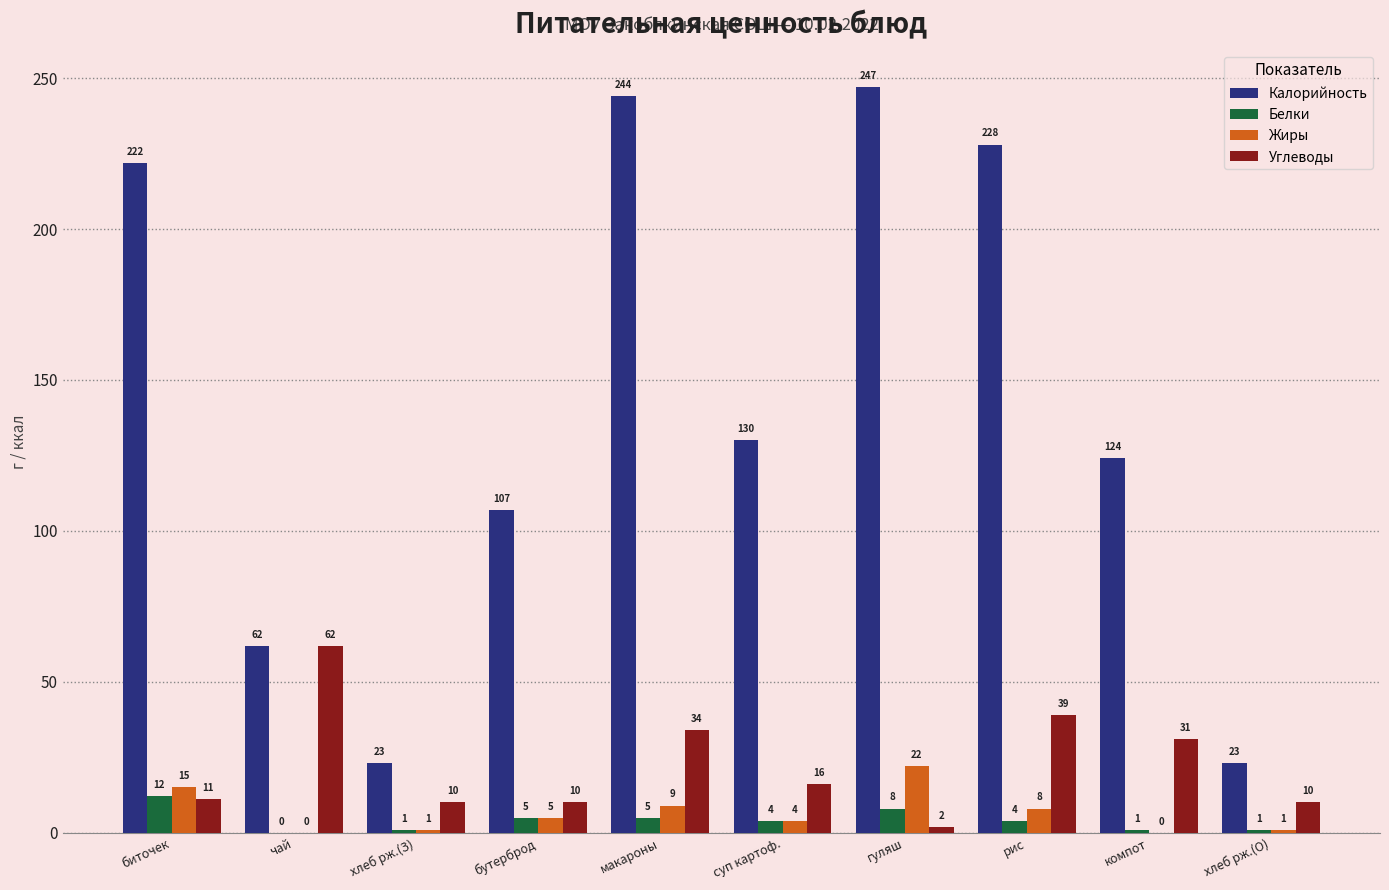

What is the sum of all Белки values?

41